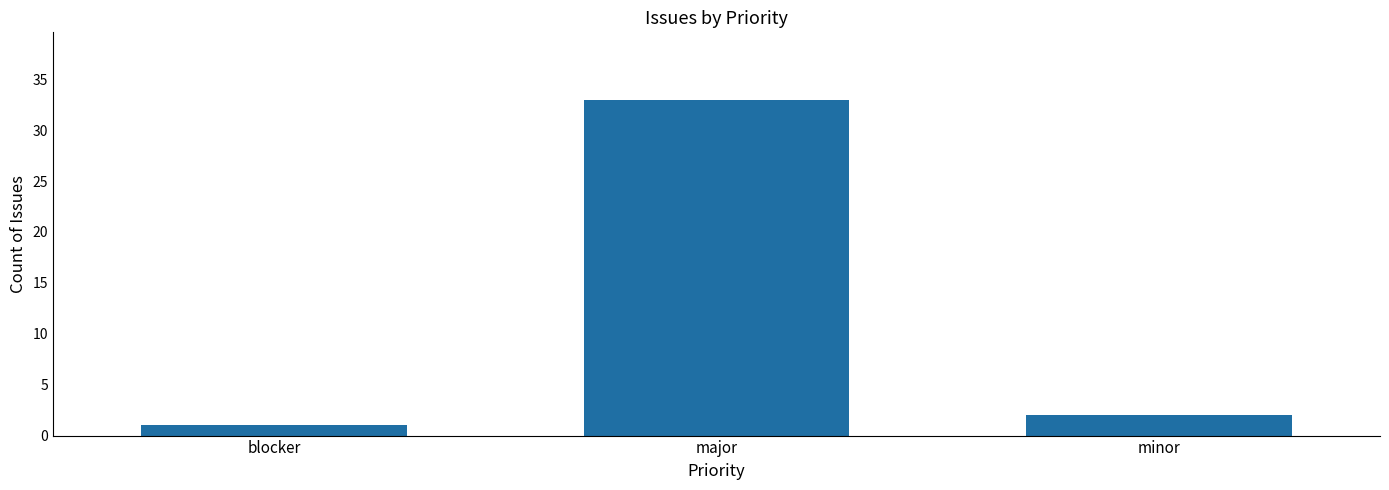

Reading right to left, what are all the values shown in this chart?

2	33	1